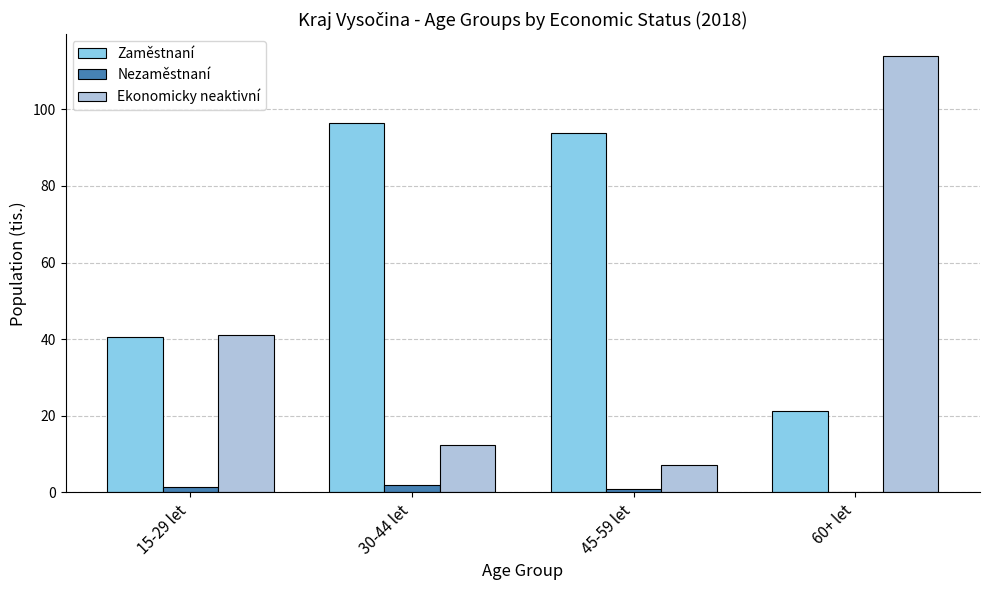

Which series has the largest total across all categories?

Zaměstnaní